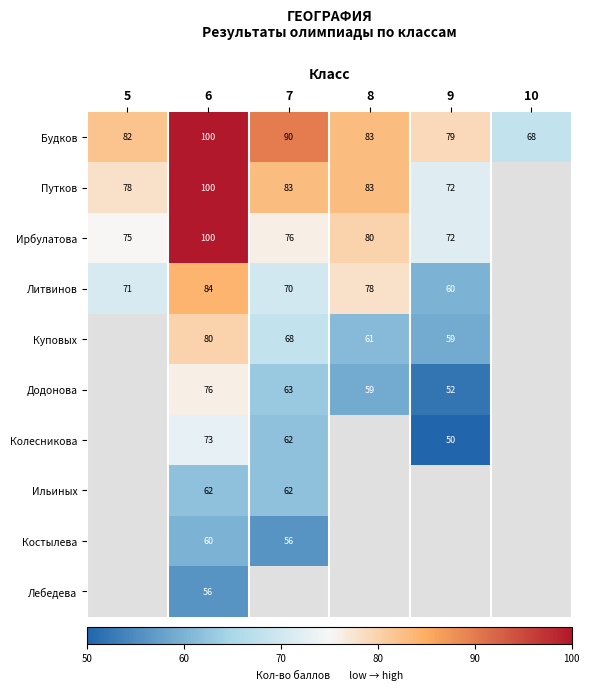

The value of Путков at 7 is 83. True or false?

True